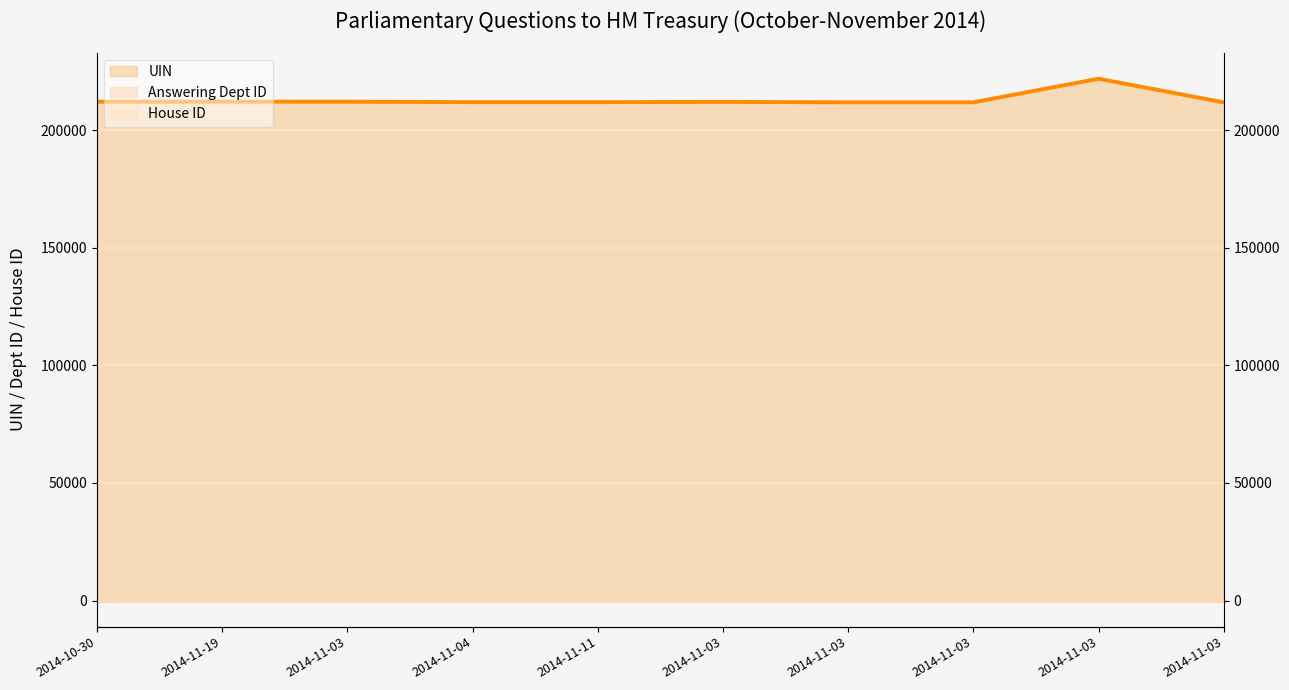

Between 2014-10-30 and 2014-11-03, which series saw the biggest shift?

UIN